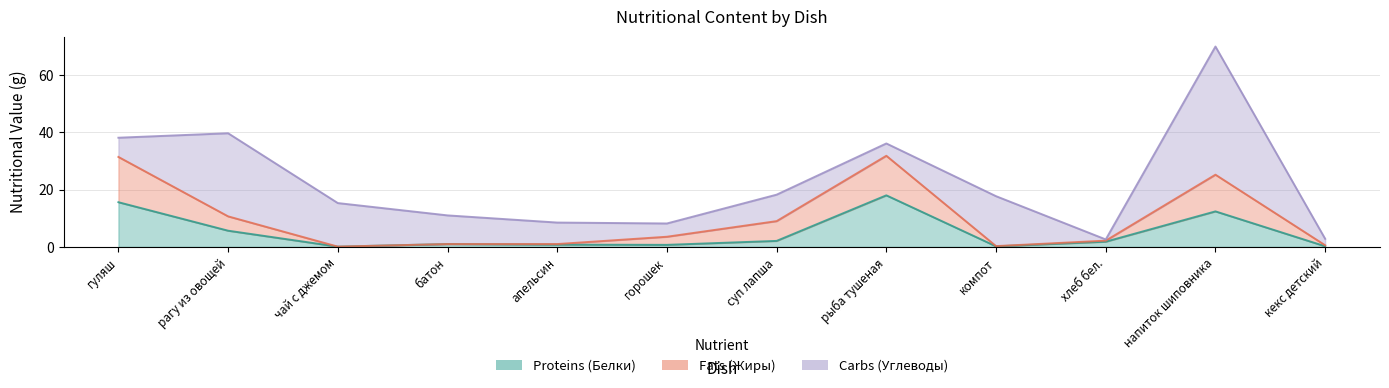

True or false: Proteins (Белки) and Fats (Жиры) cross at least once.

False